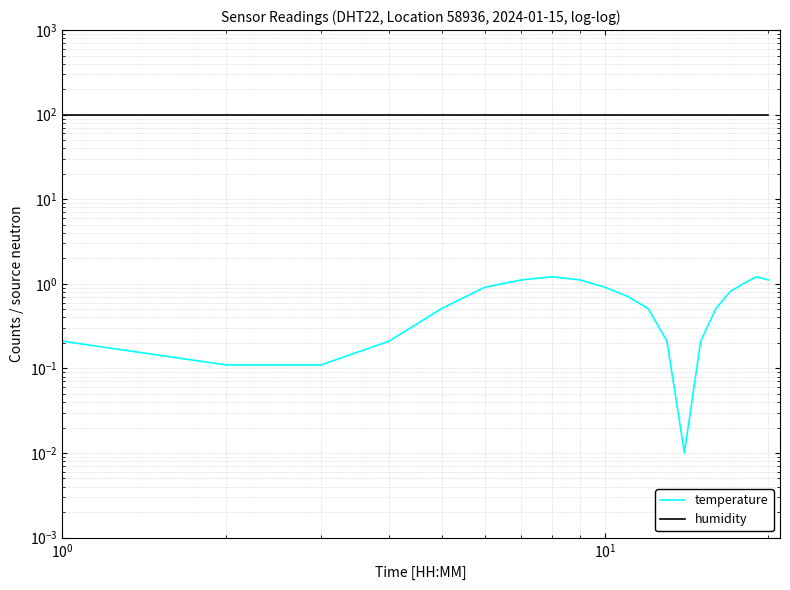

How many lines are shown in the chart?

2